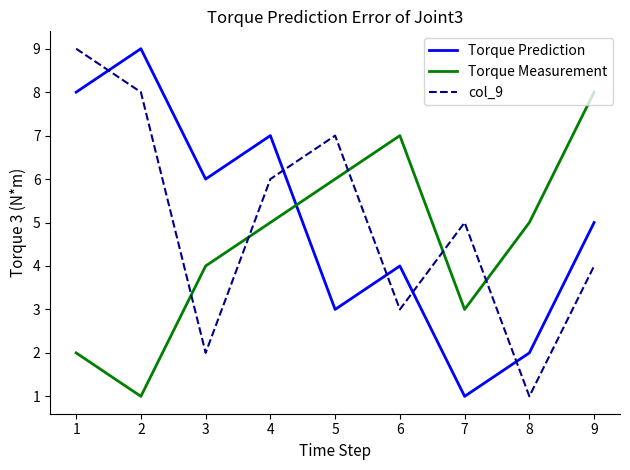

What is the maximum value shown in the chart?

9